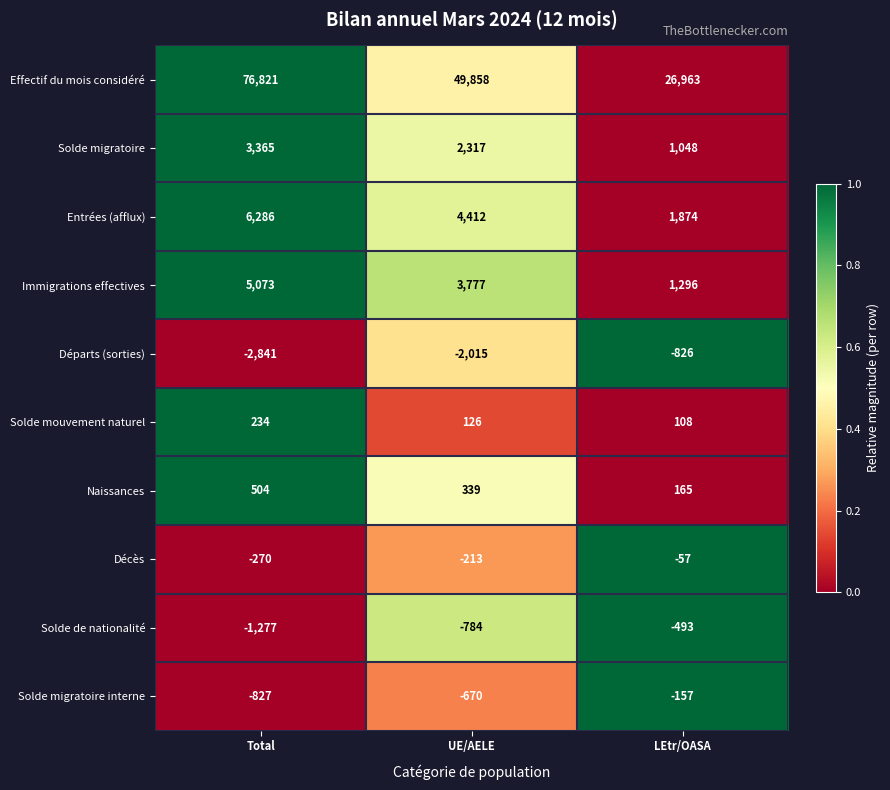

True or false: Décès has a value of -100 at LEtr/OASA.

False